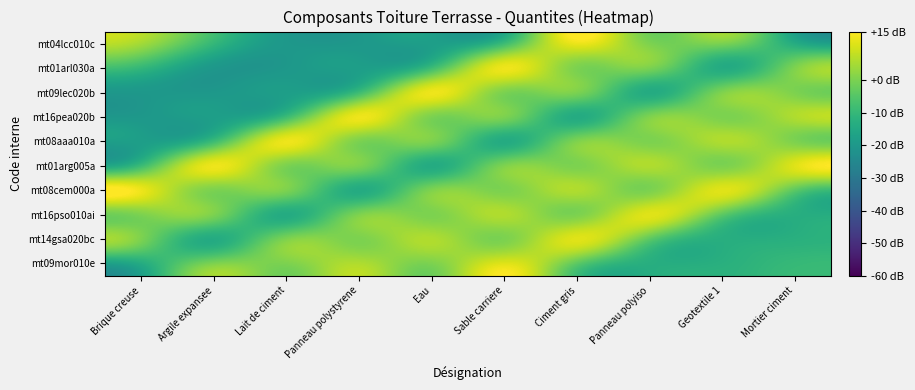

What is the greatest value displayed?

13.0